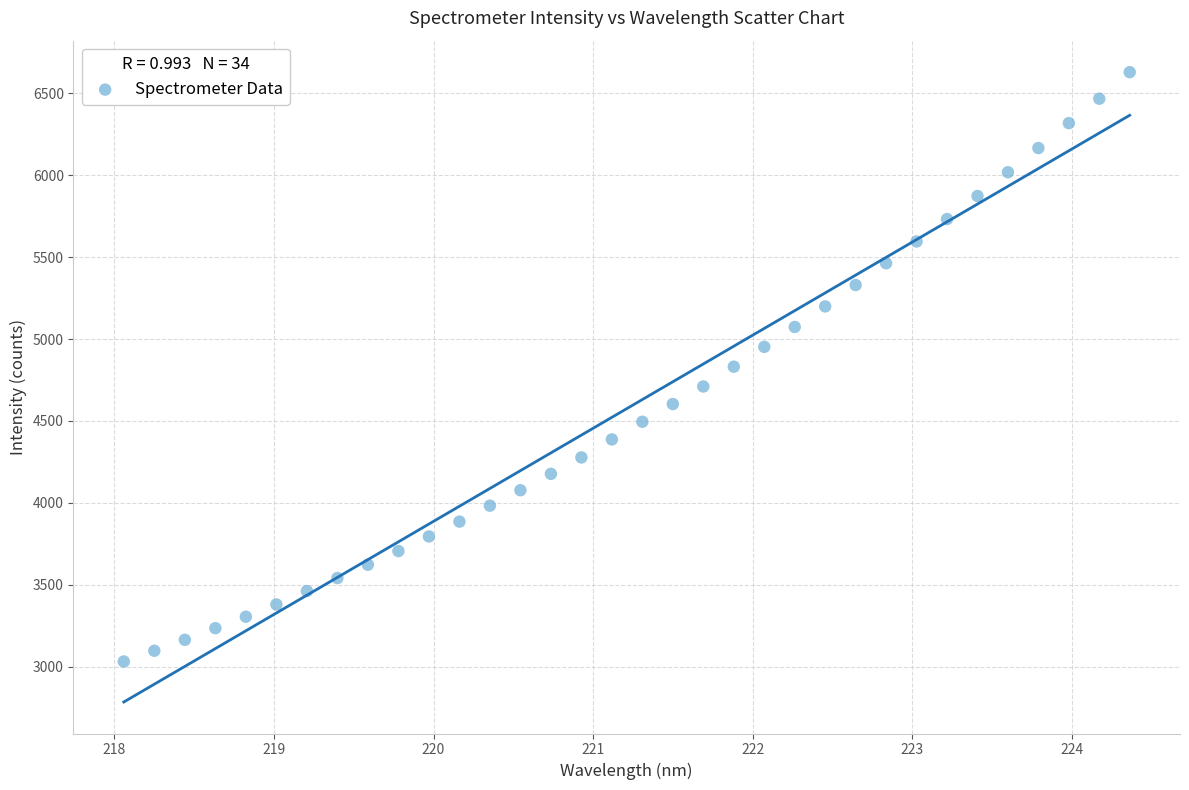

What is the range of X values (max minus min)?

6.3